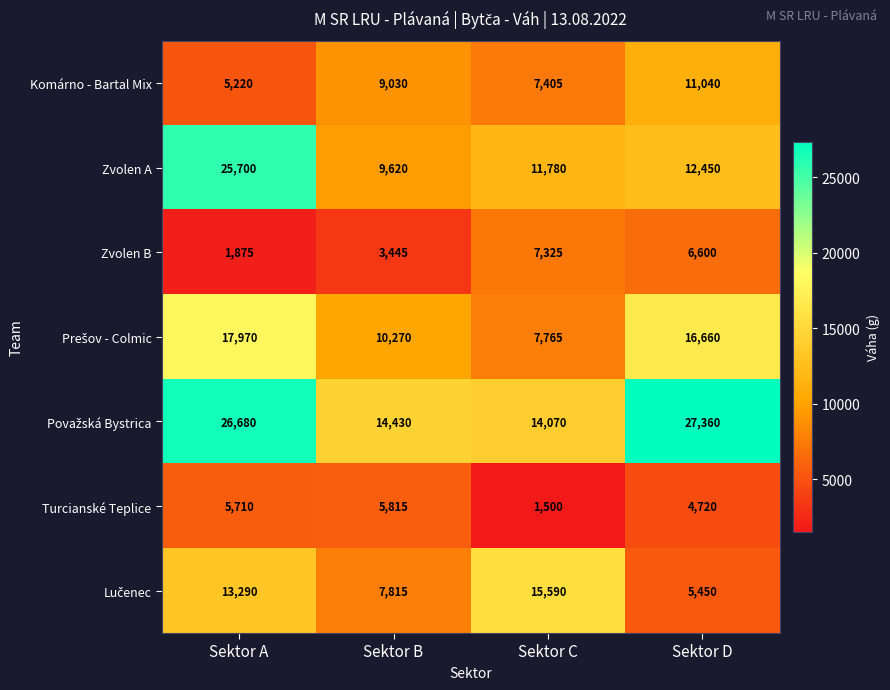

What value does the Zvolen A series have at Sektor C, to the nearest 50?

11800